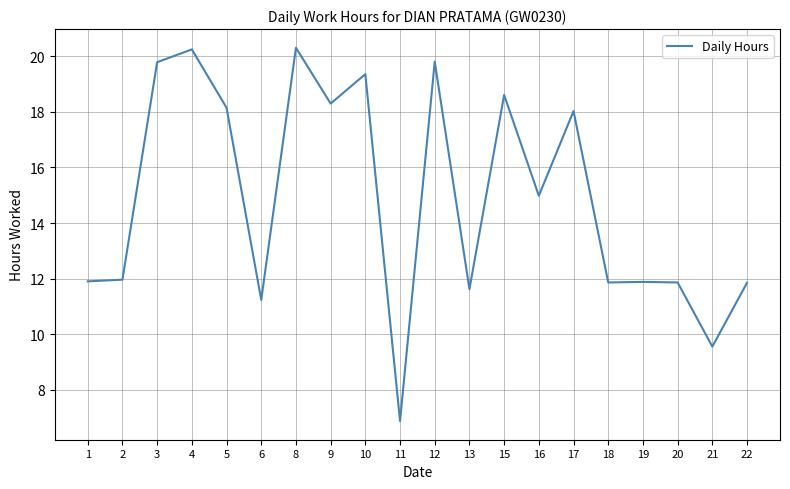

What is the greatest value displayed?

20.3